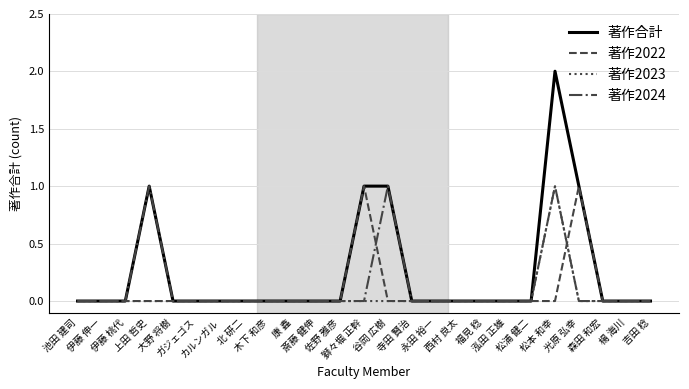

Which series has the widest spread of values?

著作合計